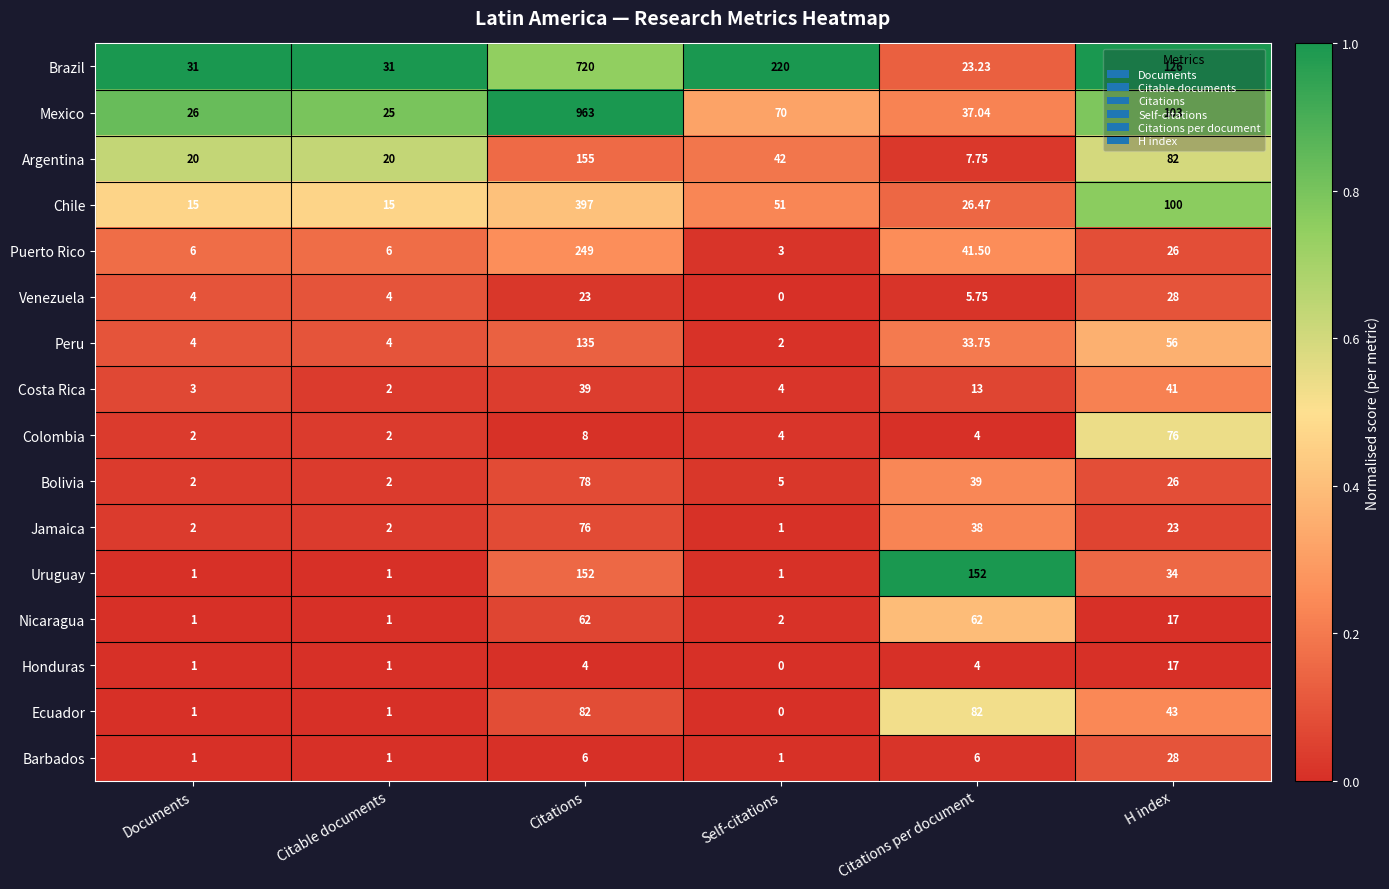

Which series has the widest spread of values?

Mexico